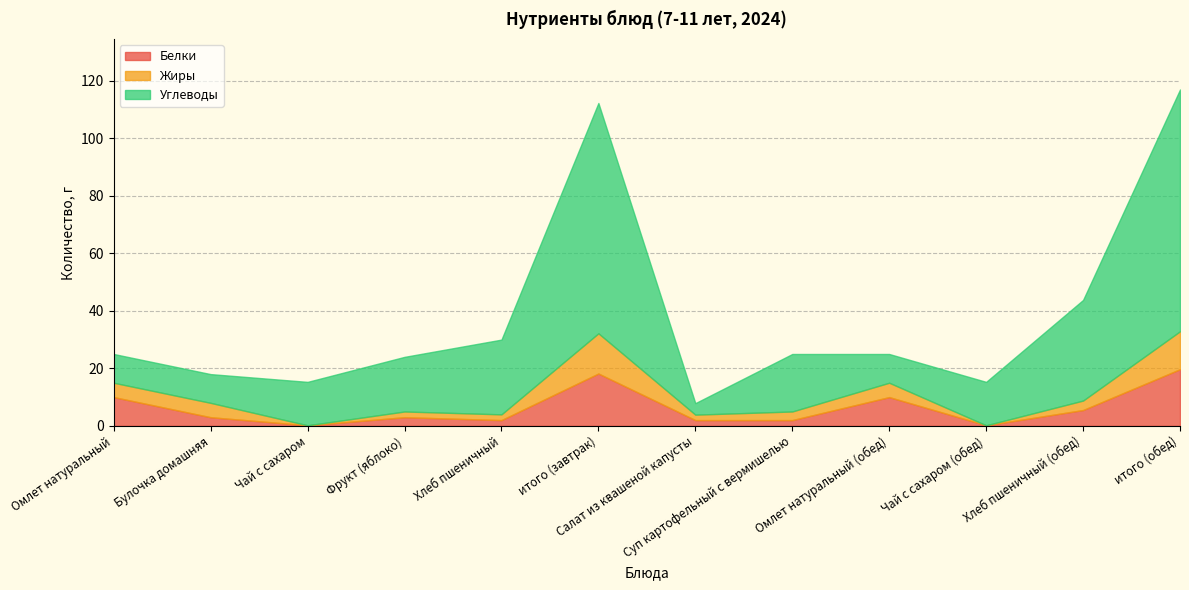

Where does the Жиры series first go above 3?

Омлет натуральный